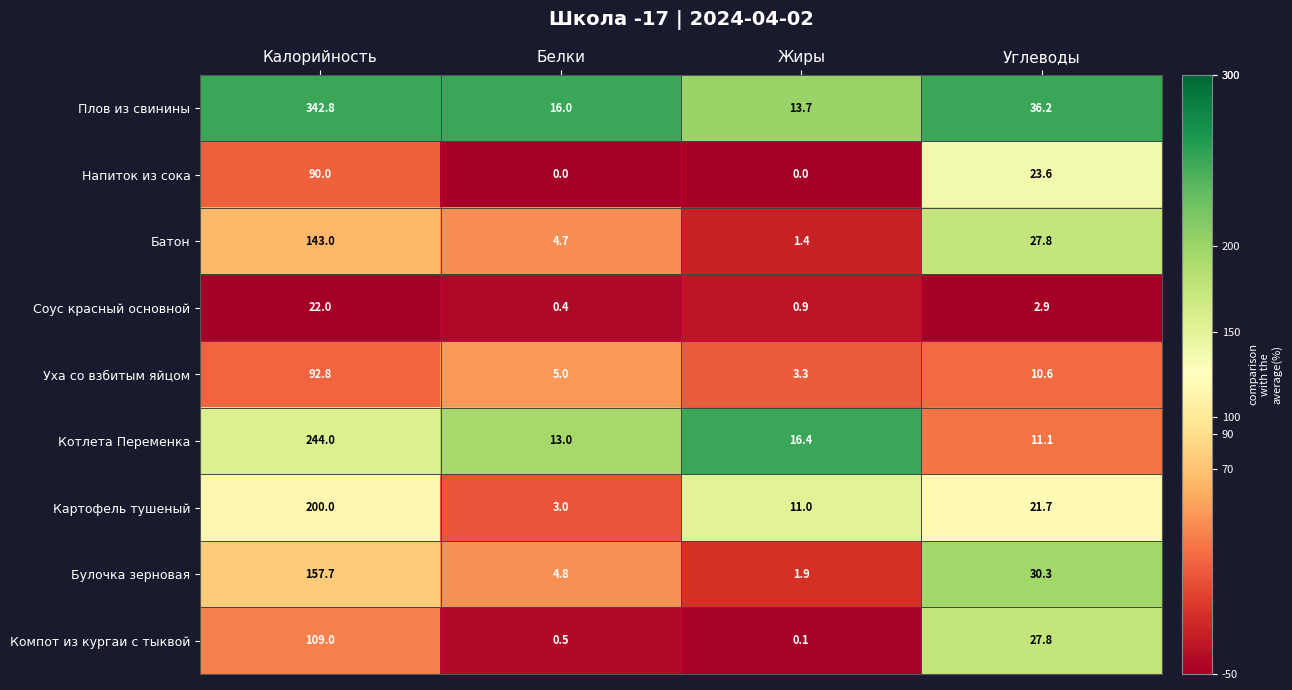

Where is Плов из свинины nearest to the value 178?

Углеводы